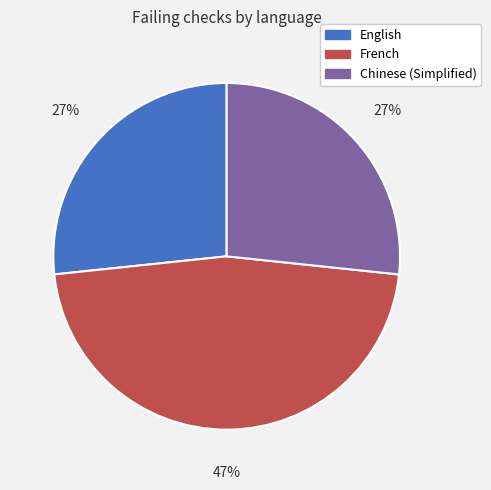

Is there any slice that represents more than half of the pie?

No